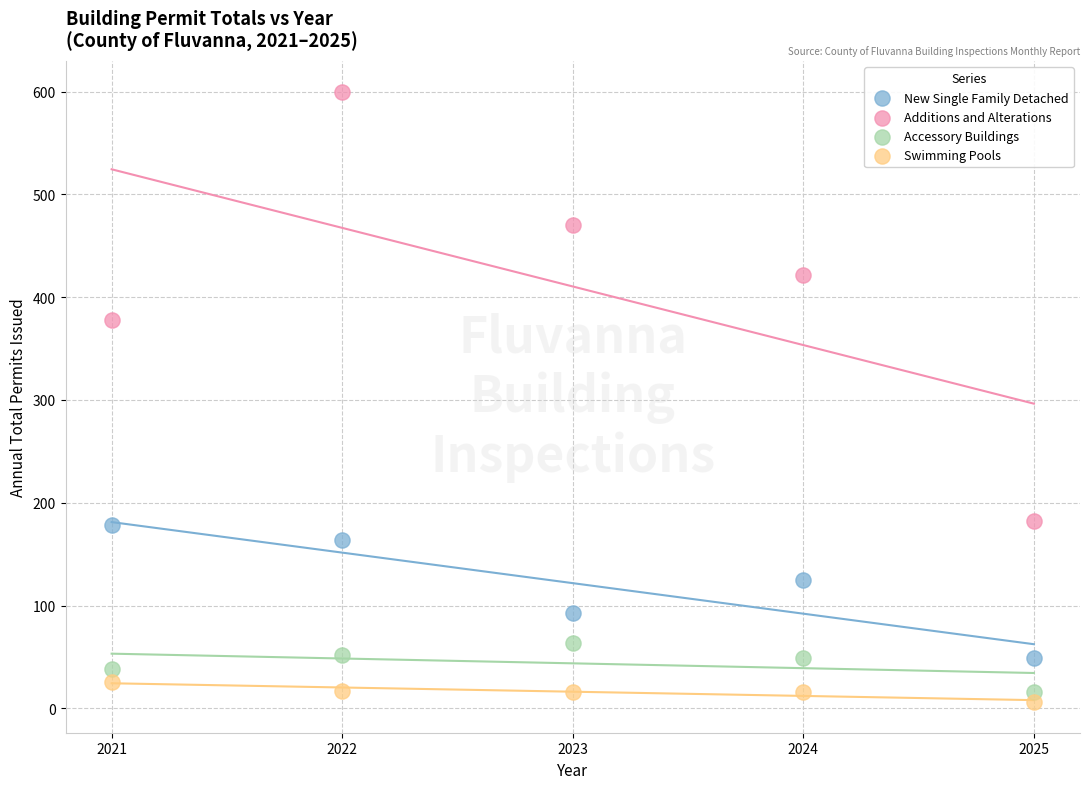

Across all series, what Y value is closest to 303?

378